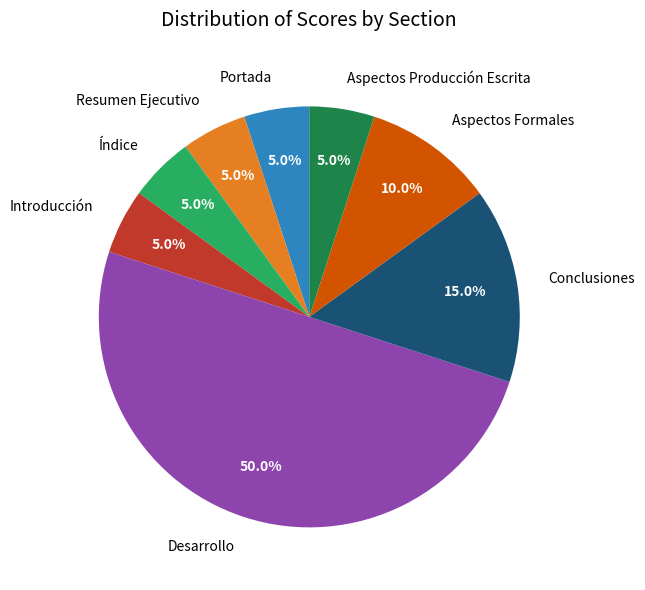

How many segments does this pie chart have?

8